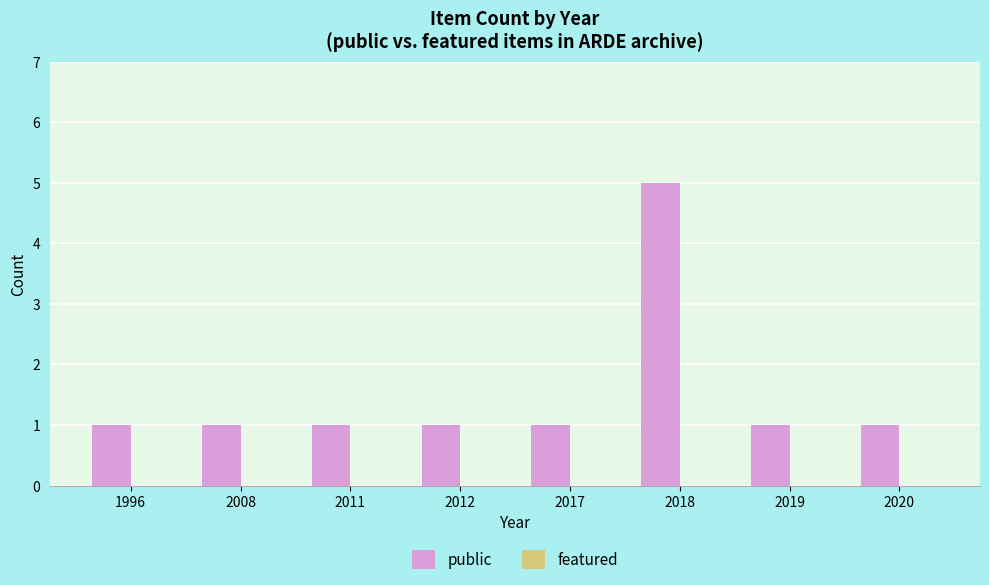

What is the difference between the maximum and minimum values?

4